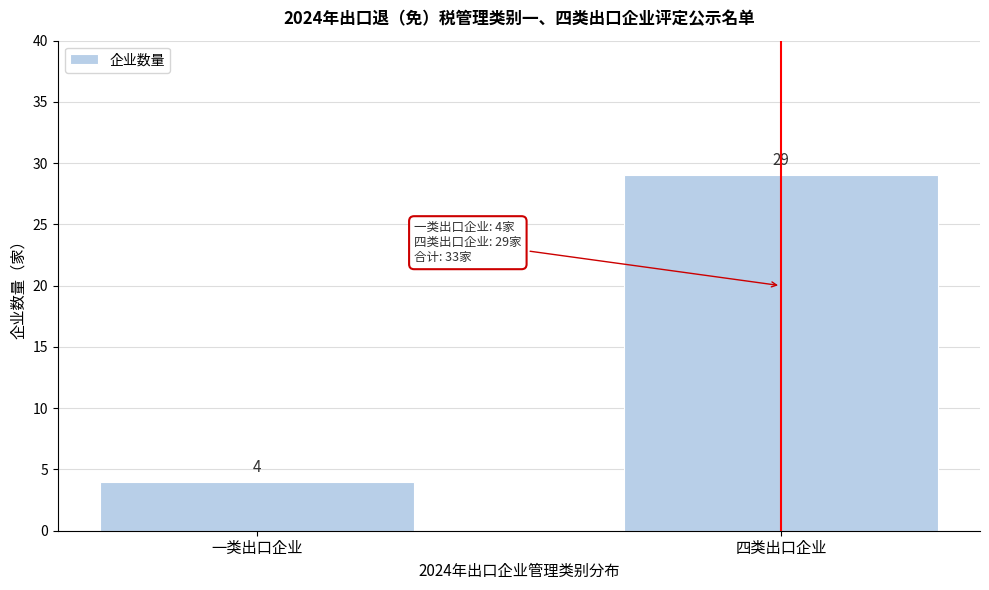

Reading right to left, transcribe all the data shown in this chart.

四类出口企业=29	一类出口企业=4